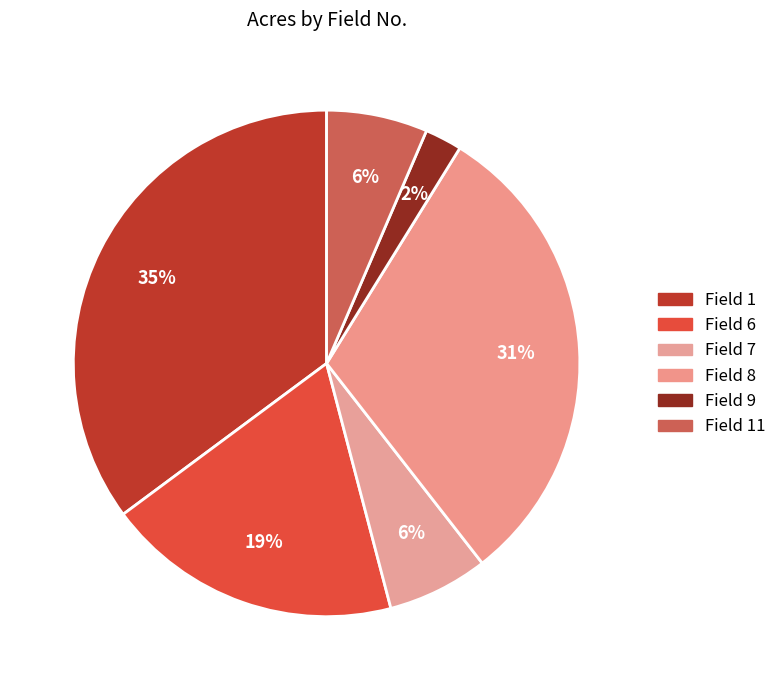

To the nearest percent, what is the combined percentage of Field 6 and Field 1?

54%